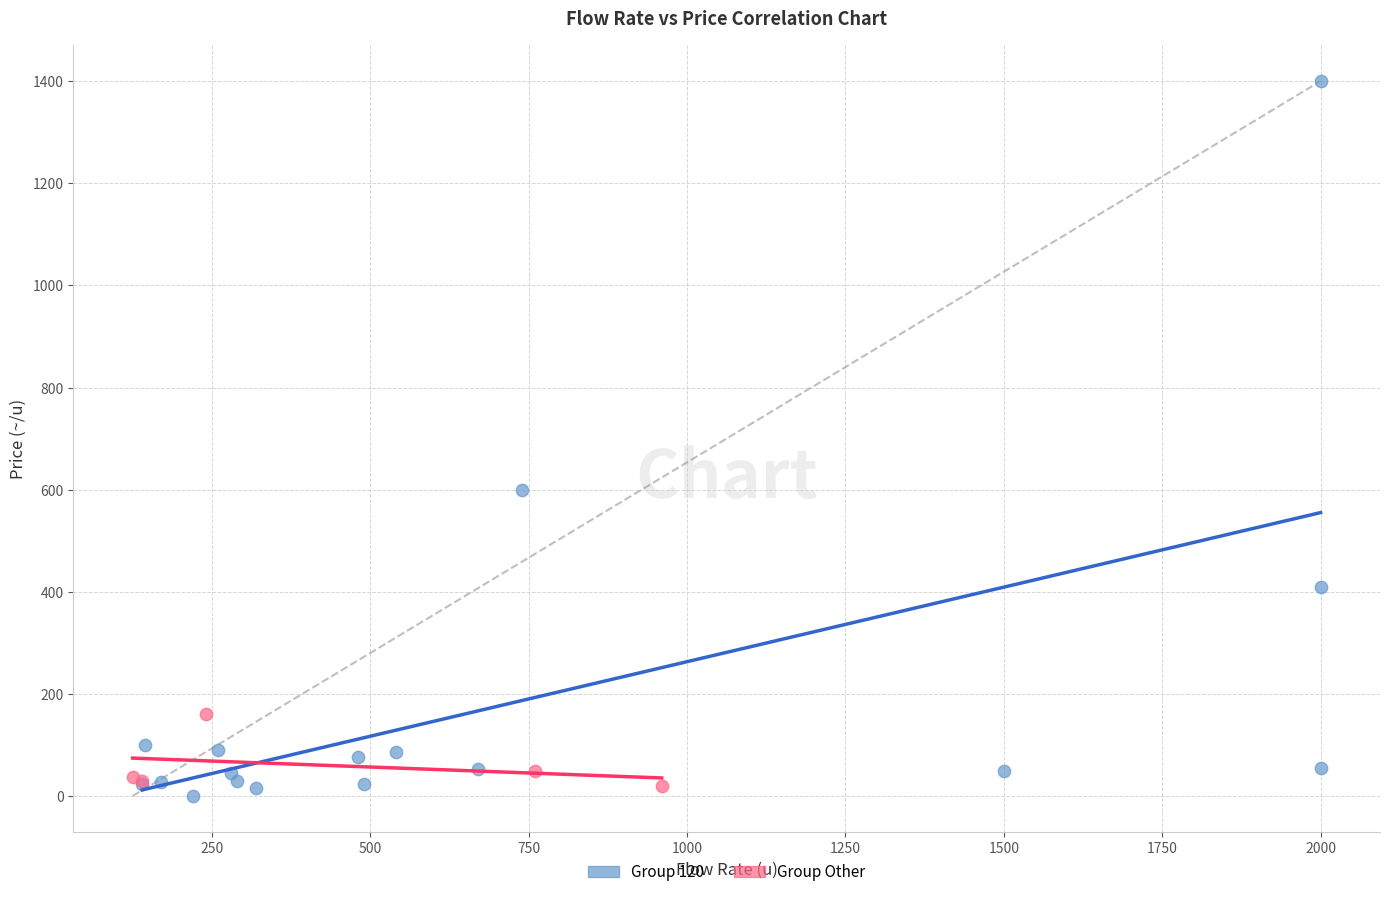

Which series contains the highest Y value?

Group 120